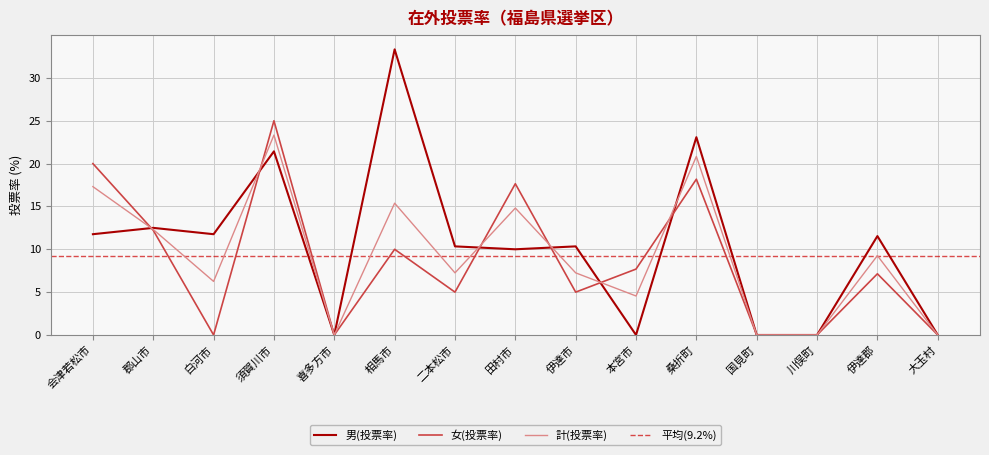

Rank the series at 白河市 from highest to lowest value.

男(投票率), 計(投票率), 女(投票率)